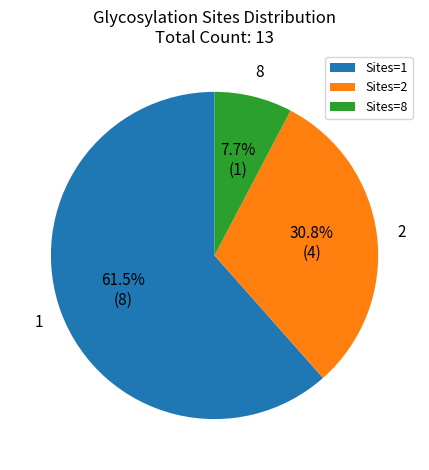

Is Sites=1 the majority of the pie?

Yes